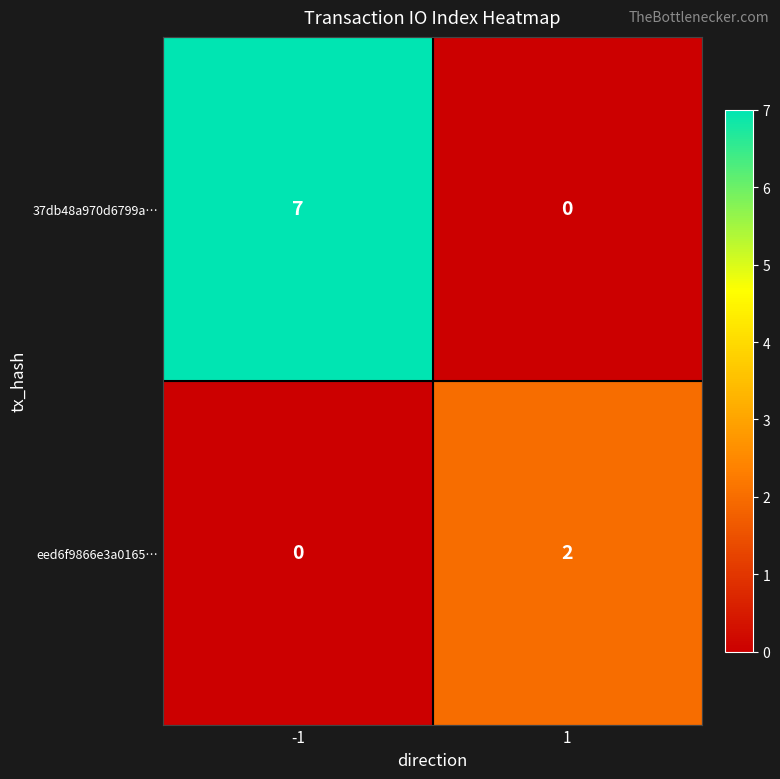

The value of eed6f9866e3a0165… at -1 is 0. True or false?

True